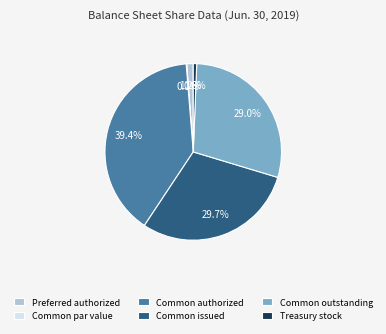

Which slice is the largest?

Common authorized